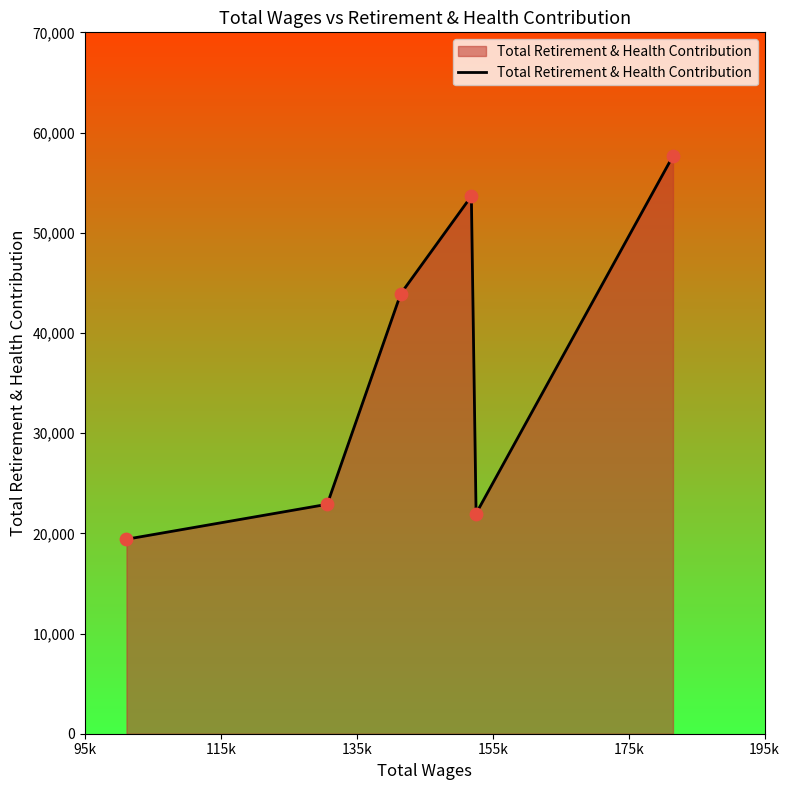

What is the ratio of the value at 175k to the value at 95k?

1.1